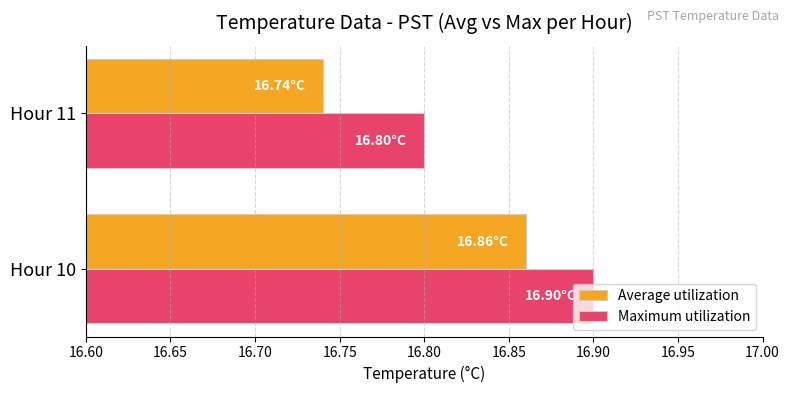

Is the value of Average utilization at Hour 10 greater than the value of Maximum utilization at Hour 11?

Yes